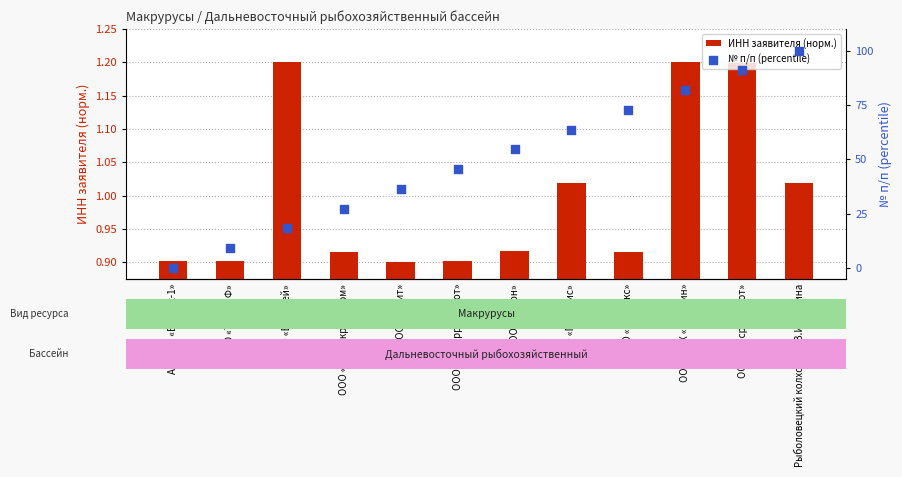

What are all the series names shown in the legend?

ИНН заявителя (норм.), № п/п (percentile)